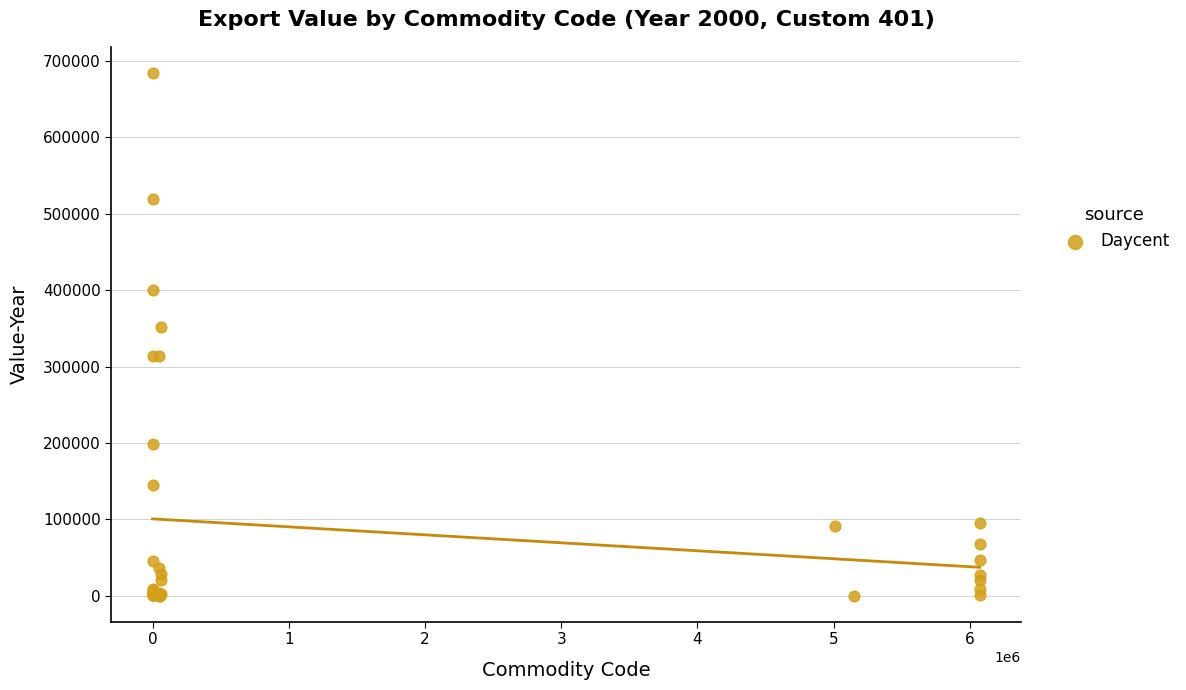

What Y value in the scatter plot is closest to 342257?

351713